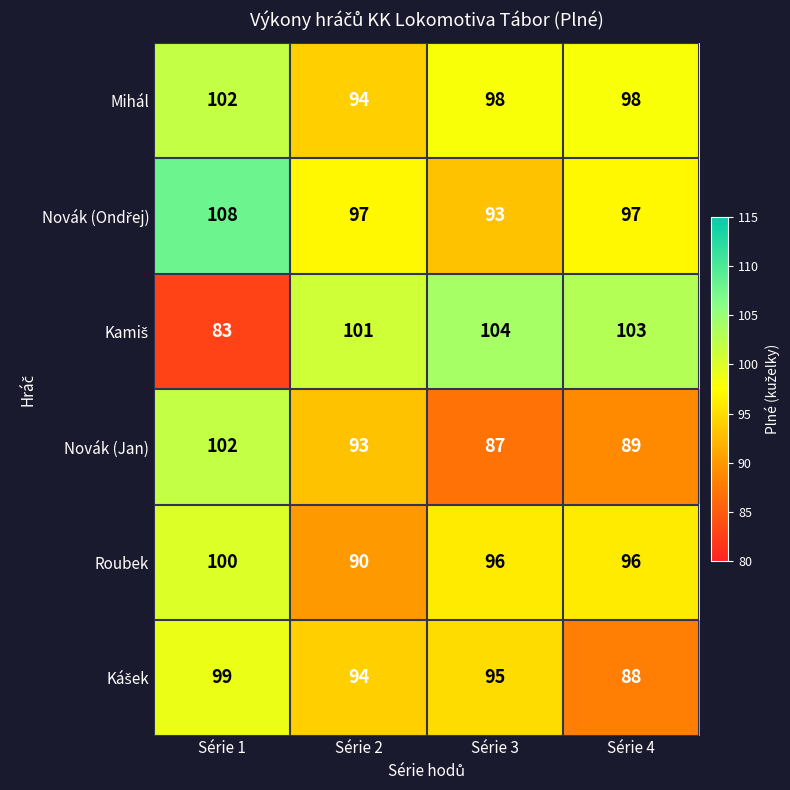

Which label corresponds to the largest value in the chart?

Série 1